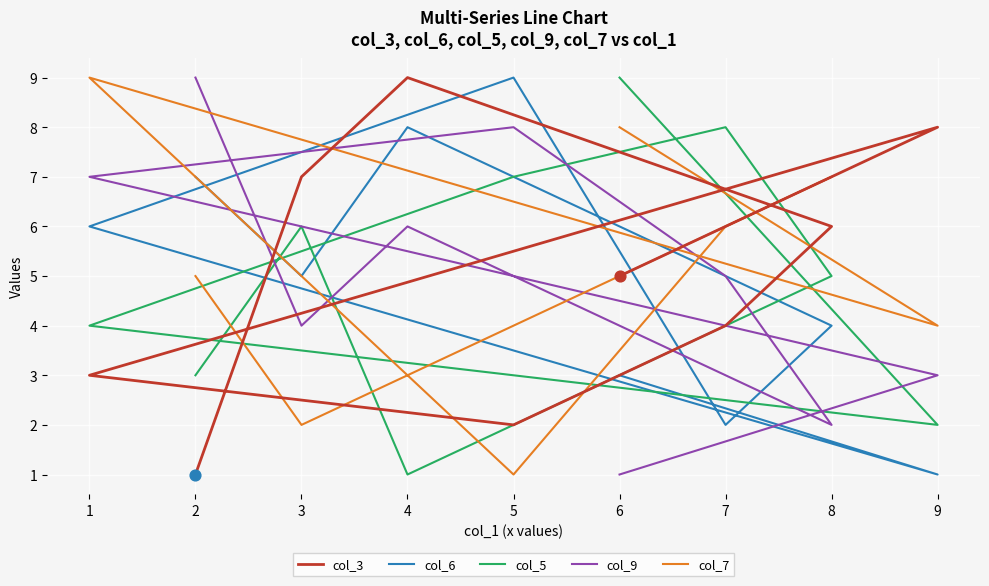

Which series has the largest Y range (max minus min)?

col_3